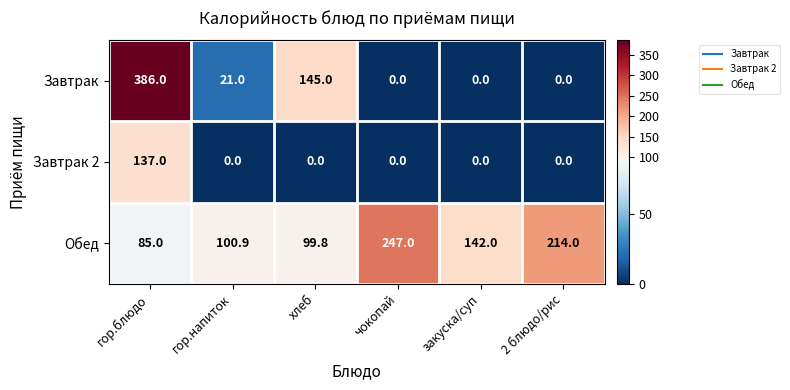

At how many categories does at least one series exceed 10?

6